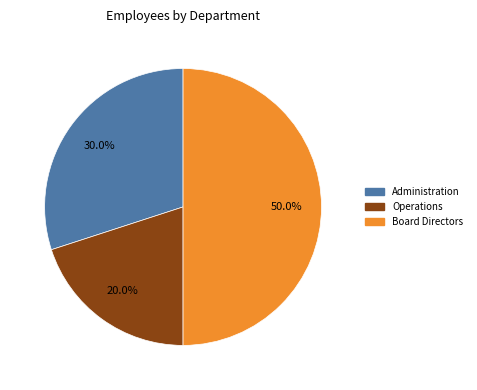

Which slice is the largest?

Board Directors